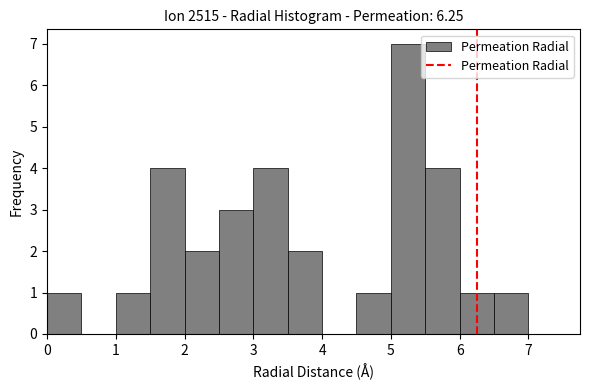

Over which range of the x-axis is the bar tallest?

5.0 to 5.5